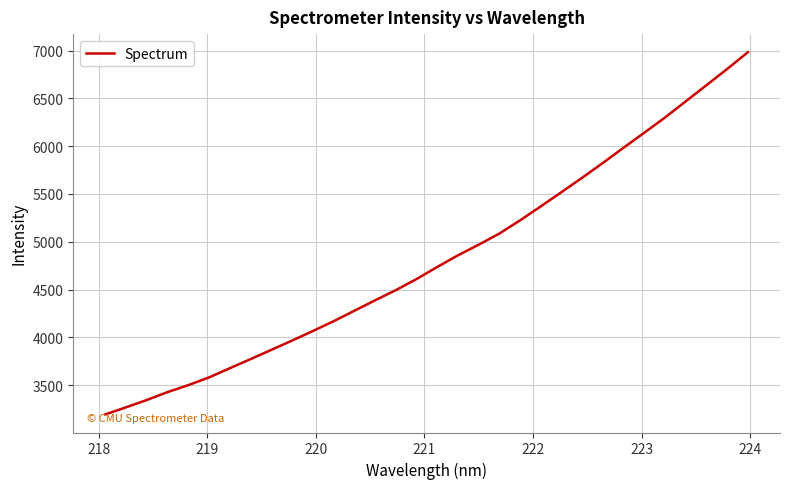

Is this an area chart (filled region under the line)?

No